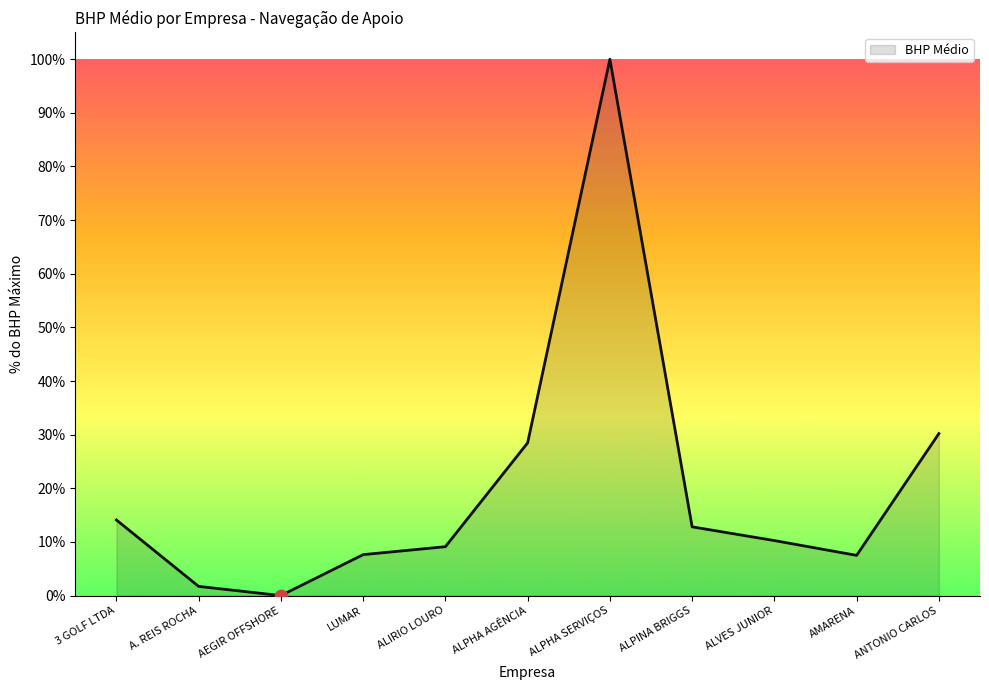

Between AEGIR OFFSHORE and ALPHA SERVIÇOS, which is larger?

ALPHA SERVIÇOS